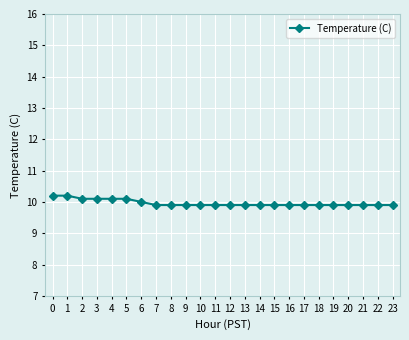

Between 13 and 3, which is larger?

3